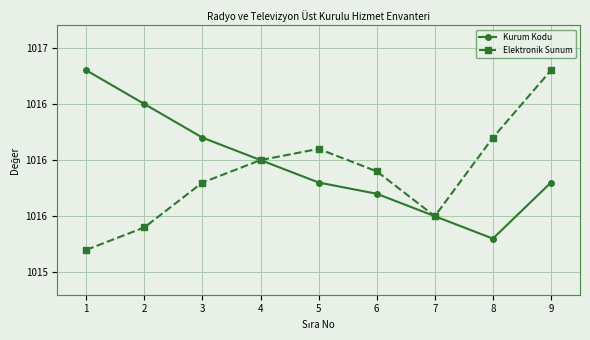

What is the difference between the maximum and minimum values in the Elektronik Sunum series?

1.6